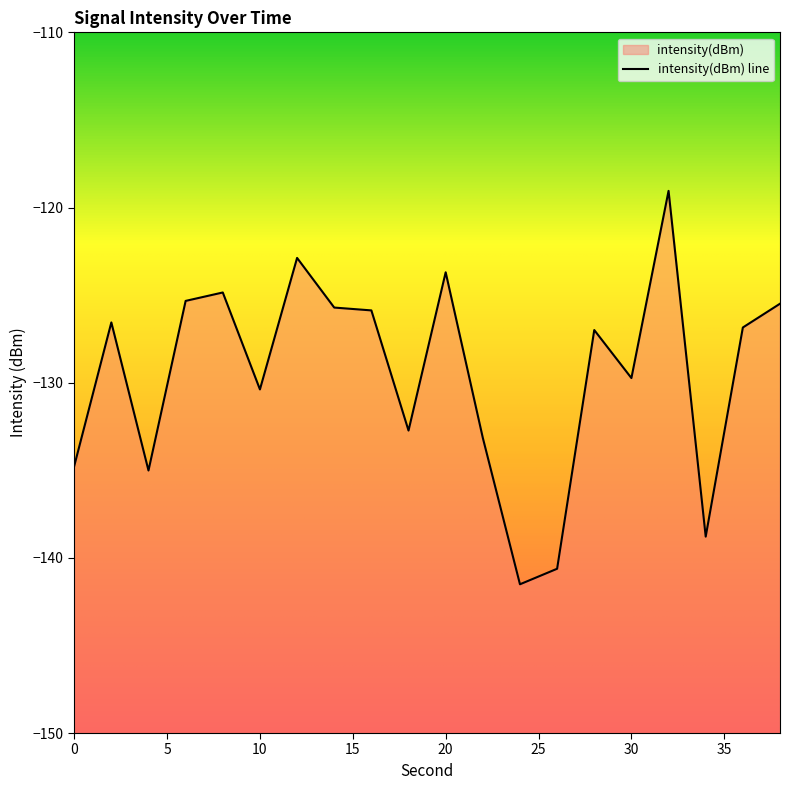

The chart shows a value of -189.2 at 24. True or false?

False